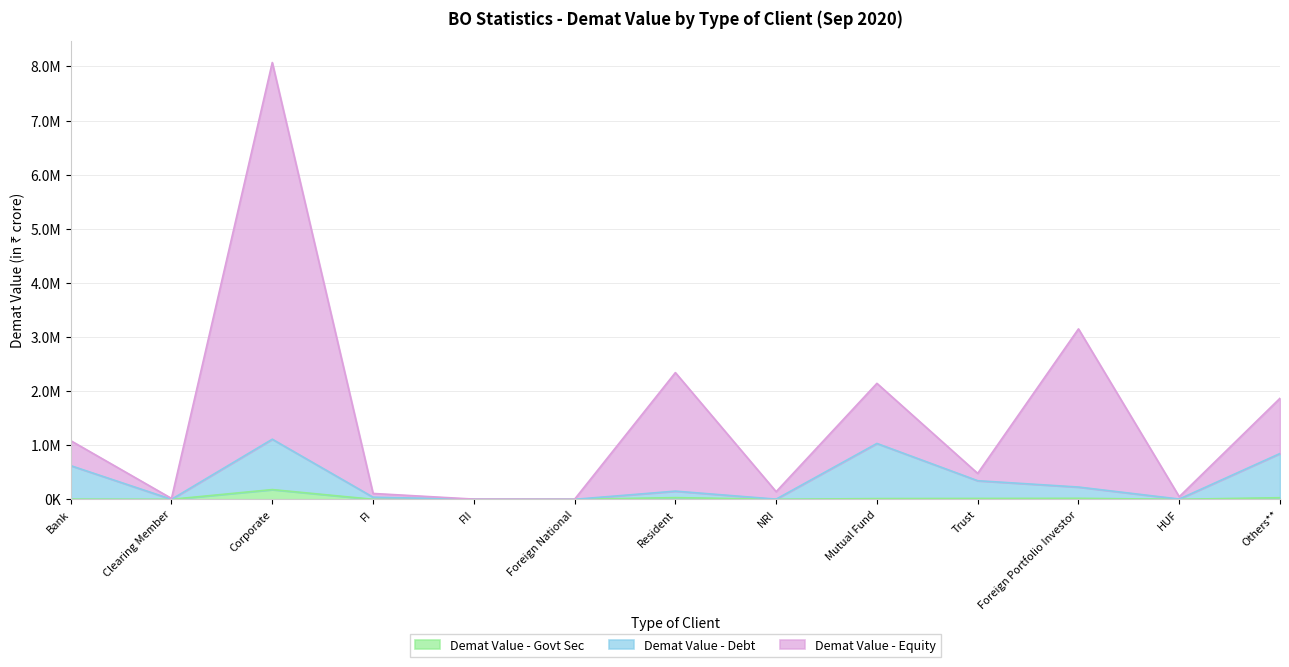

At which category does Demat Value - Equity reach its first local peak?

Corporate